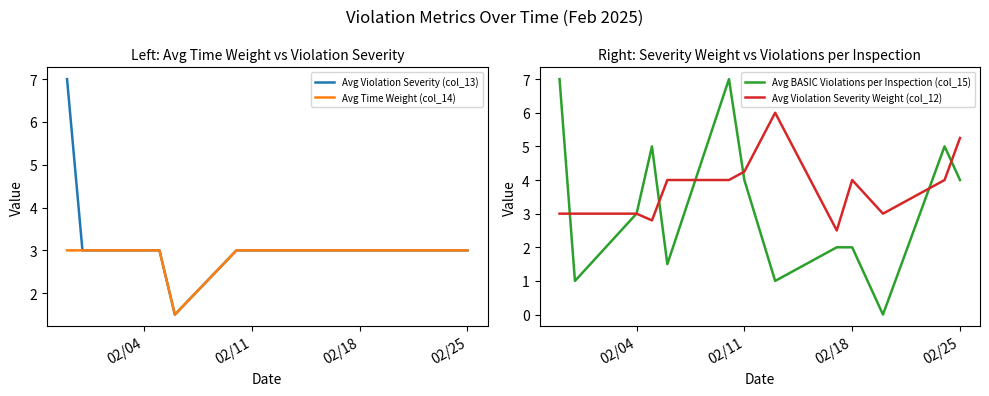

The Avg Violation Severity (col_13) series shows 3.0 at 02/18. True or false?

True